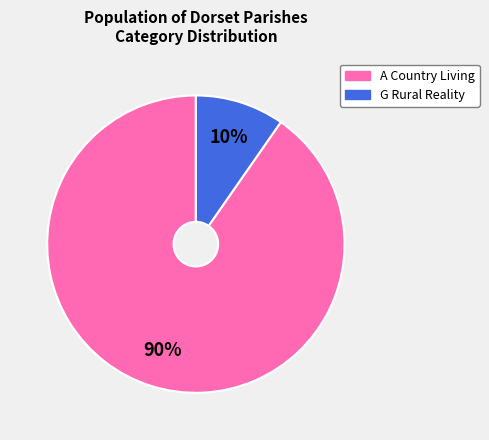

To the nearest percent, what is the average slice percentage?

50%